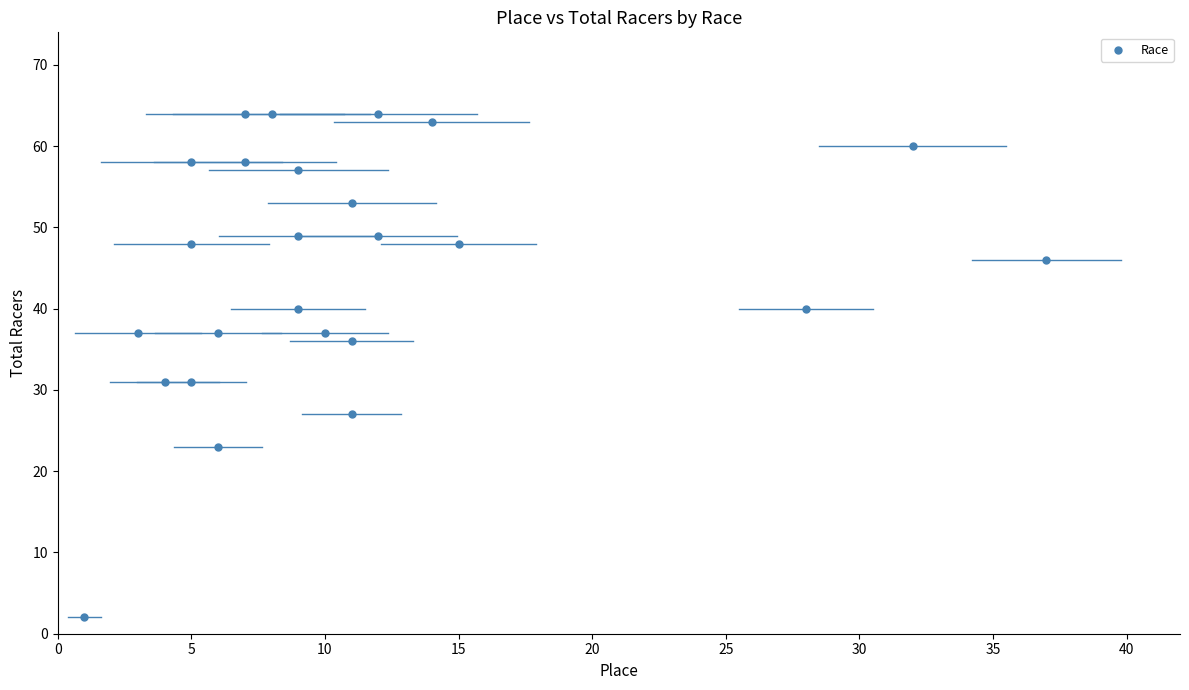

What is the range of X values (max minus min)?

36